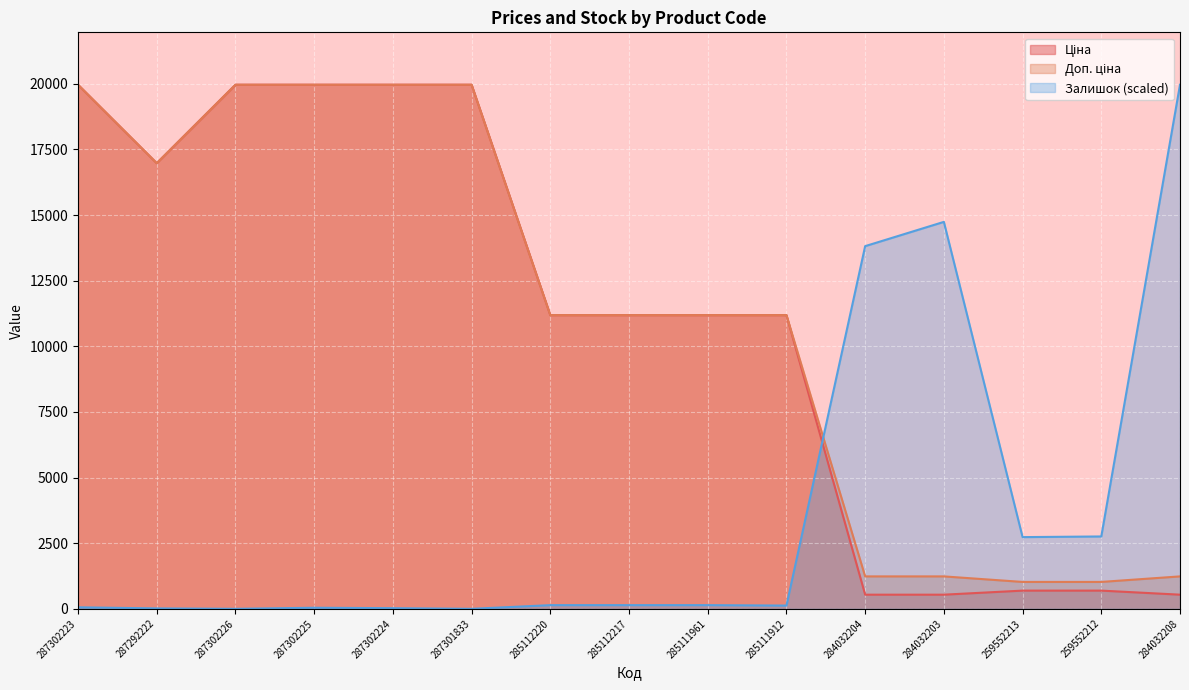

At which label is Залишок closest to 9982?

284032204